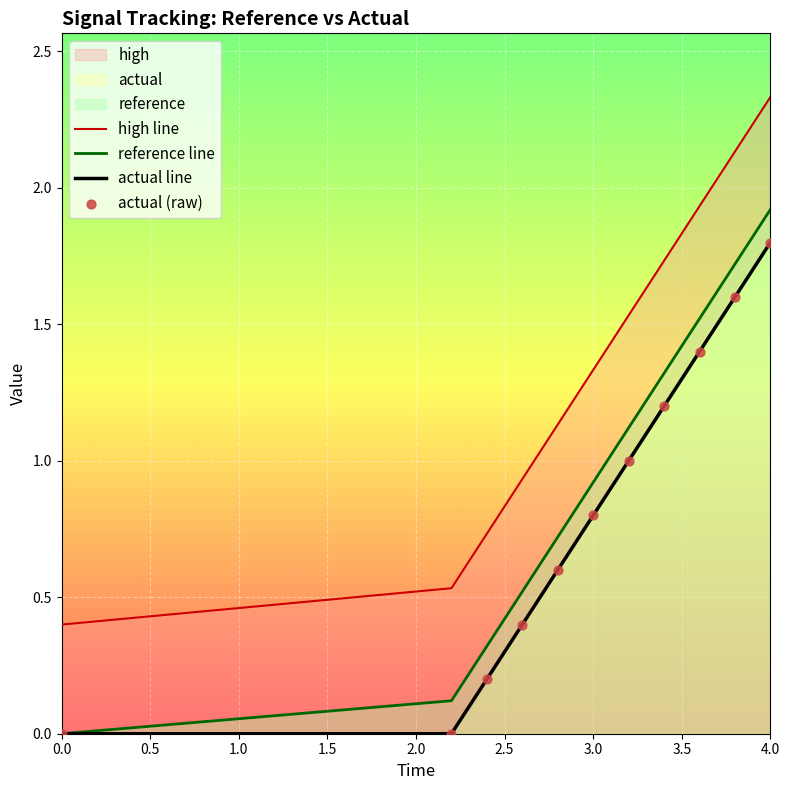

Which series reaches the minimum Y coordinate?

reference line